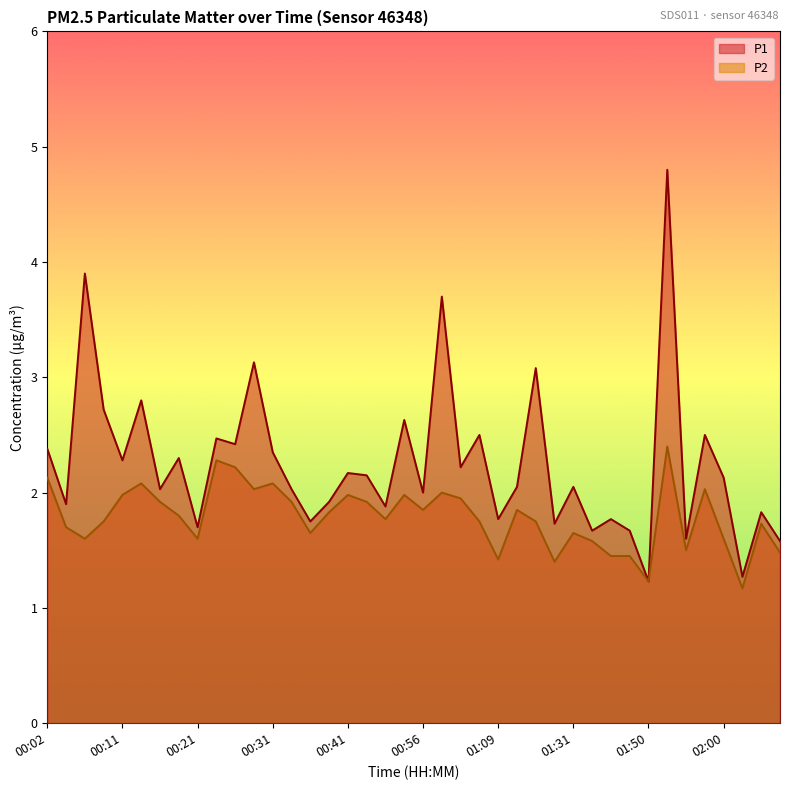

True or false: P1 and P2 cross at least once.

False